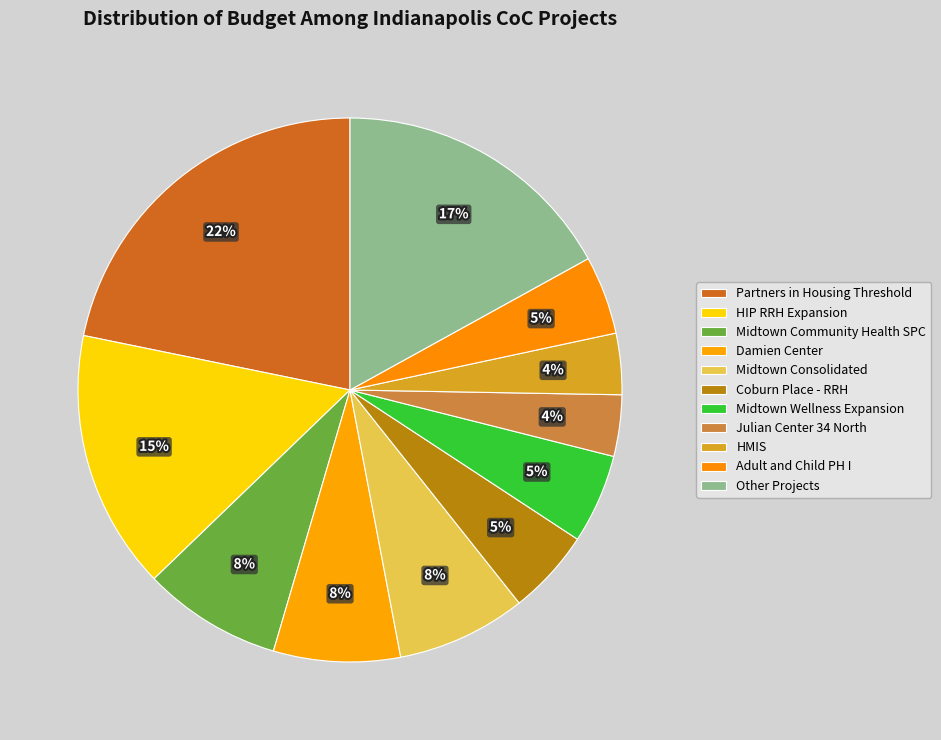

How many slices are in this pie chart?

11